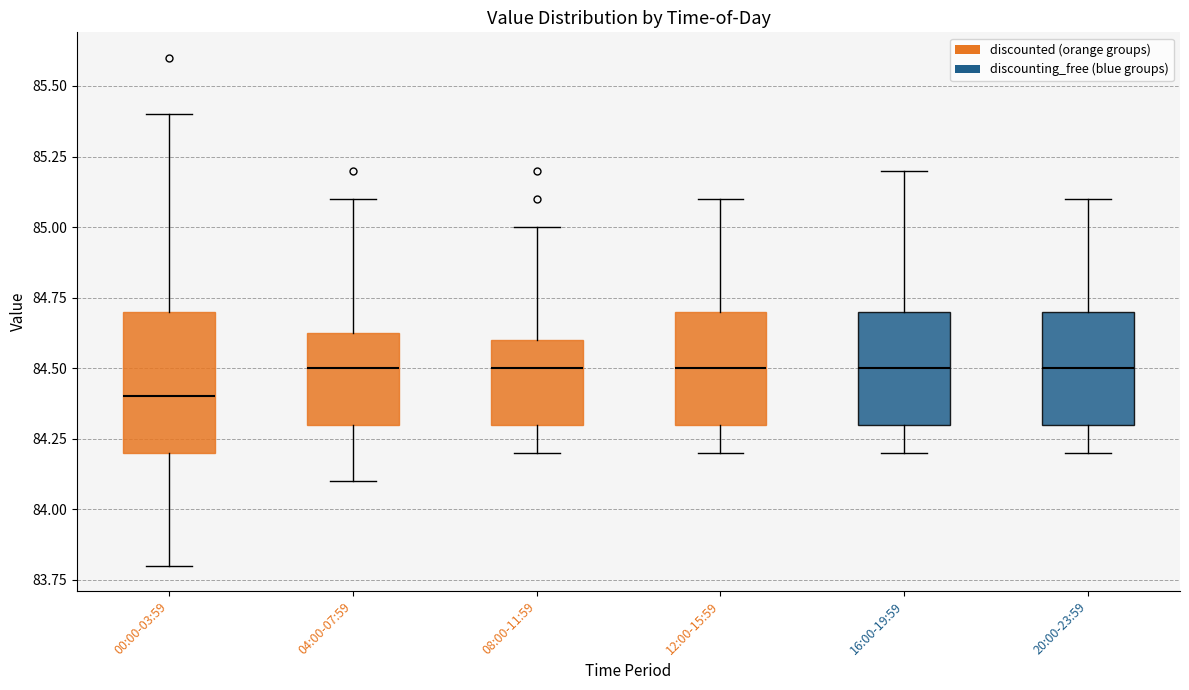

Reading left to right, read every box against the y-axis: the position of its median line, the range the box covers, and the ends of its whiskers. The values are not printed on the chart, so give them approximately, as read against the axis.

00:00-03:59: median 84.40, box 84.20 to 84.70, whiskers 83.80 to 85.40
04:00-07:59: median 84.50, box 84.30 to 84.65, whiskers 84.10 to 85.10
08:00-11:59: median 84.50, box 84.30 to 84.60, whiskers 84.20 to 85.00
12:00-15:59: median 84.50, box 84.30 to 84.70, whiskers 84.20 to 85.10
16:00-19:59: median 84.50, box 84.30 to 84.70, whiskers 84.20 to 85.20
20:00-23:59: median 84.50, box 84.30 to 84.70, whiskers 84.20 to 85.10